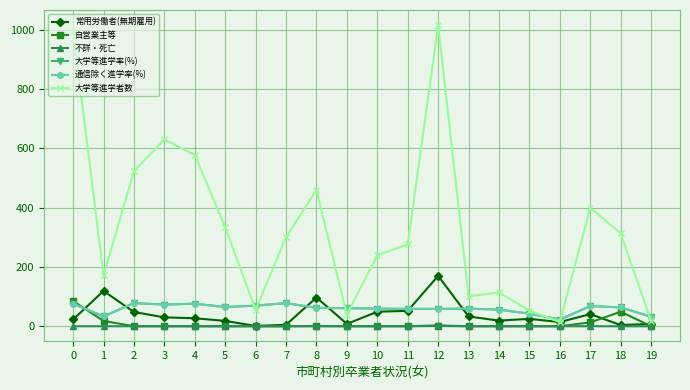

What is the value of the 大学等進学率(%) point at the 4th from the left?

73.2